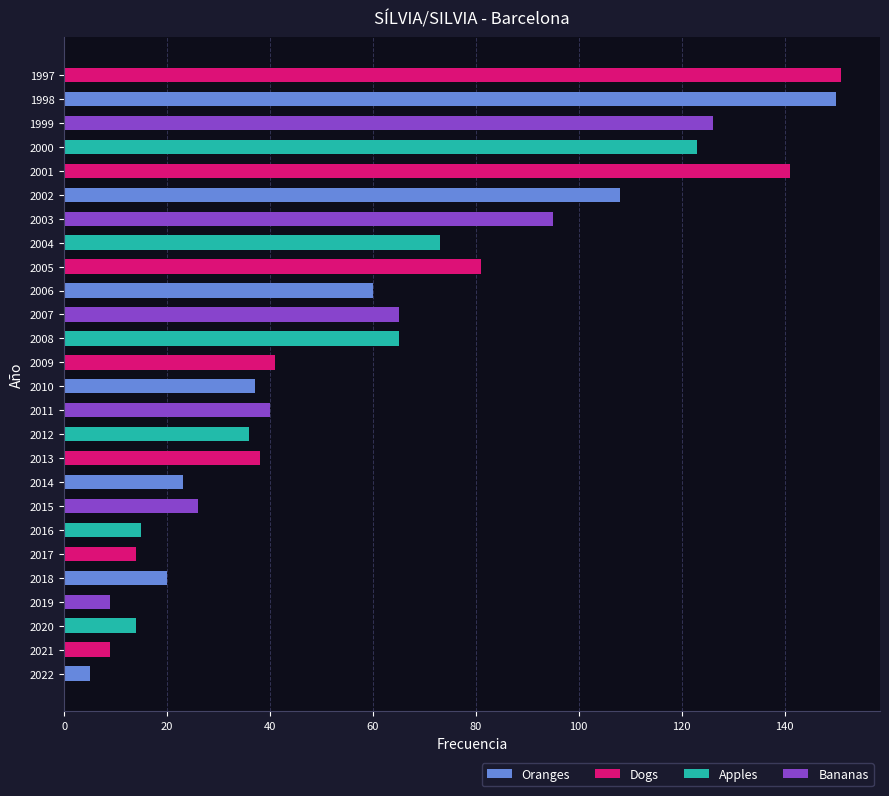

What is the difference between the maximum and second lowest values?

142